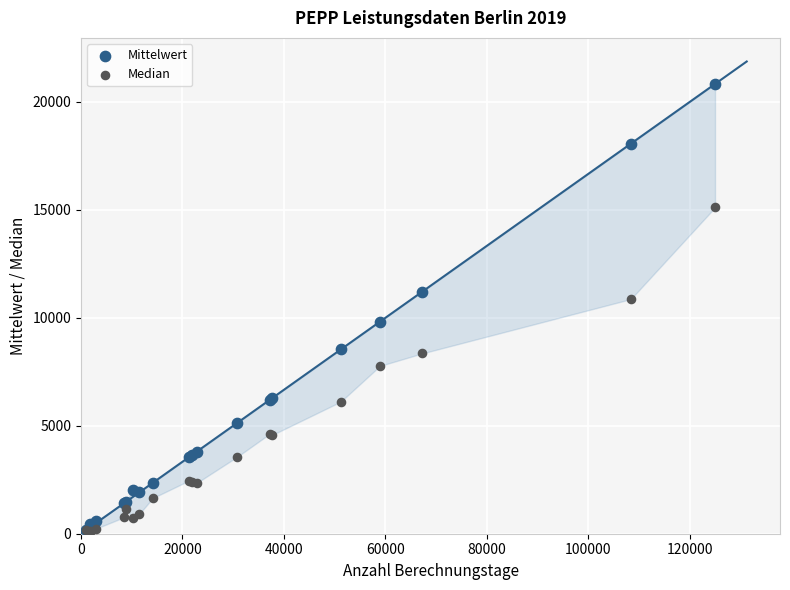

Across all series, what Y value is closest to 10467?

10868.5